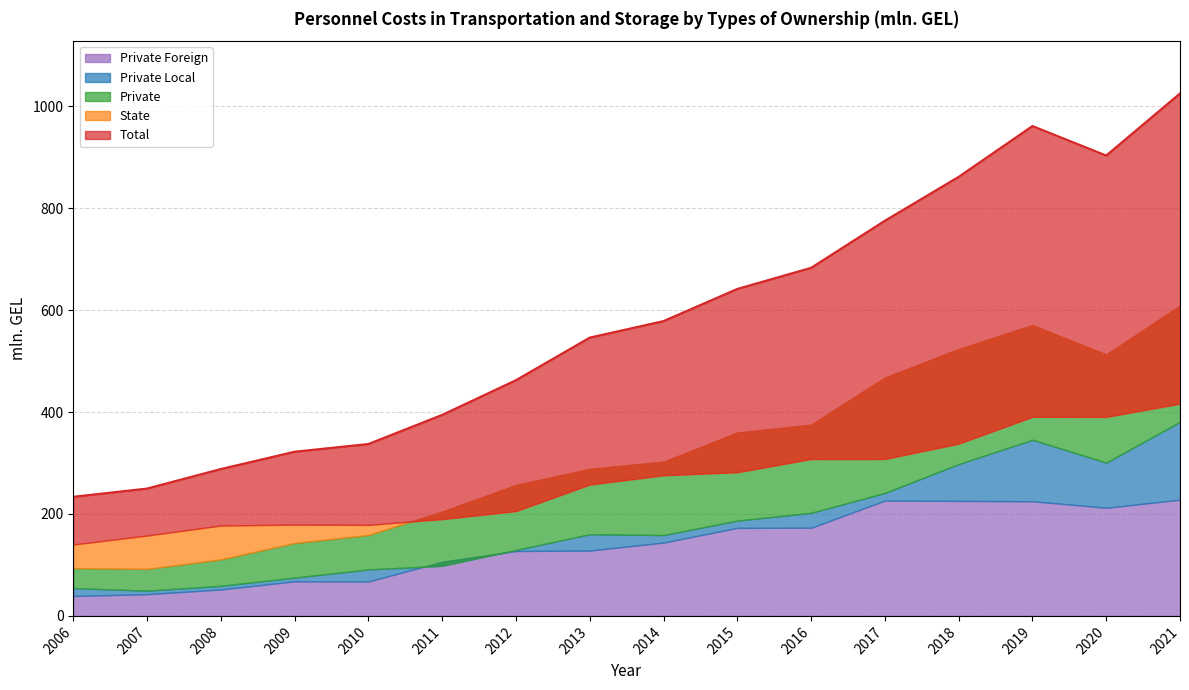

Read the Total value at 2010.

337.3